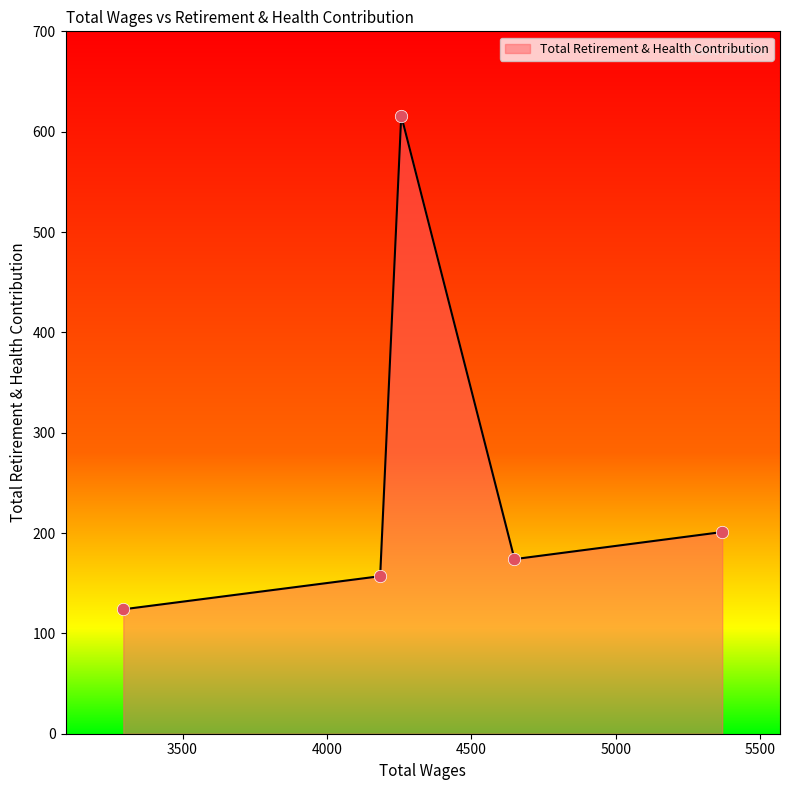

What is the maximum value shown in the chart?

616